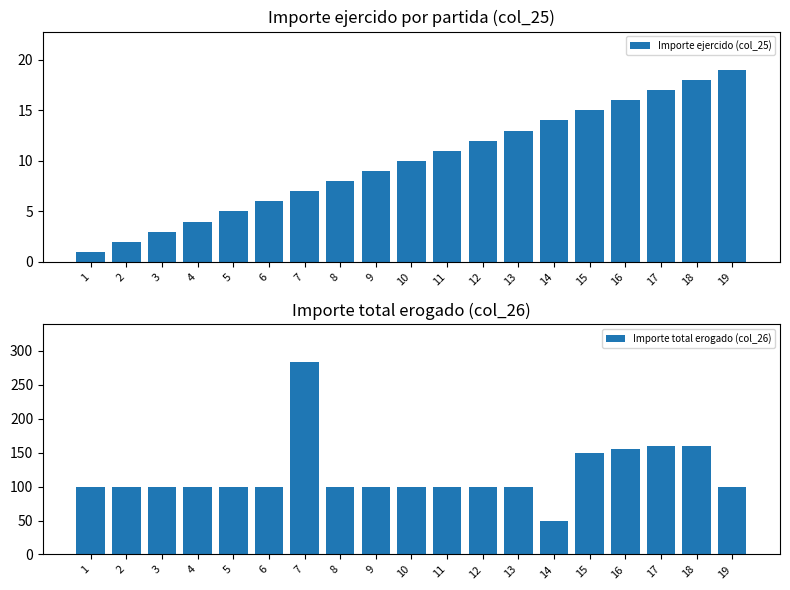

What is the difference between the second highest and second lowest values in the Importe total erogado (col_26) series?

60